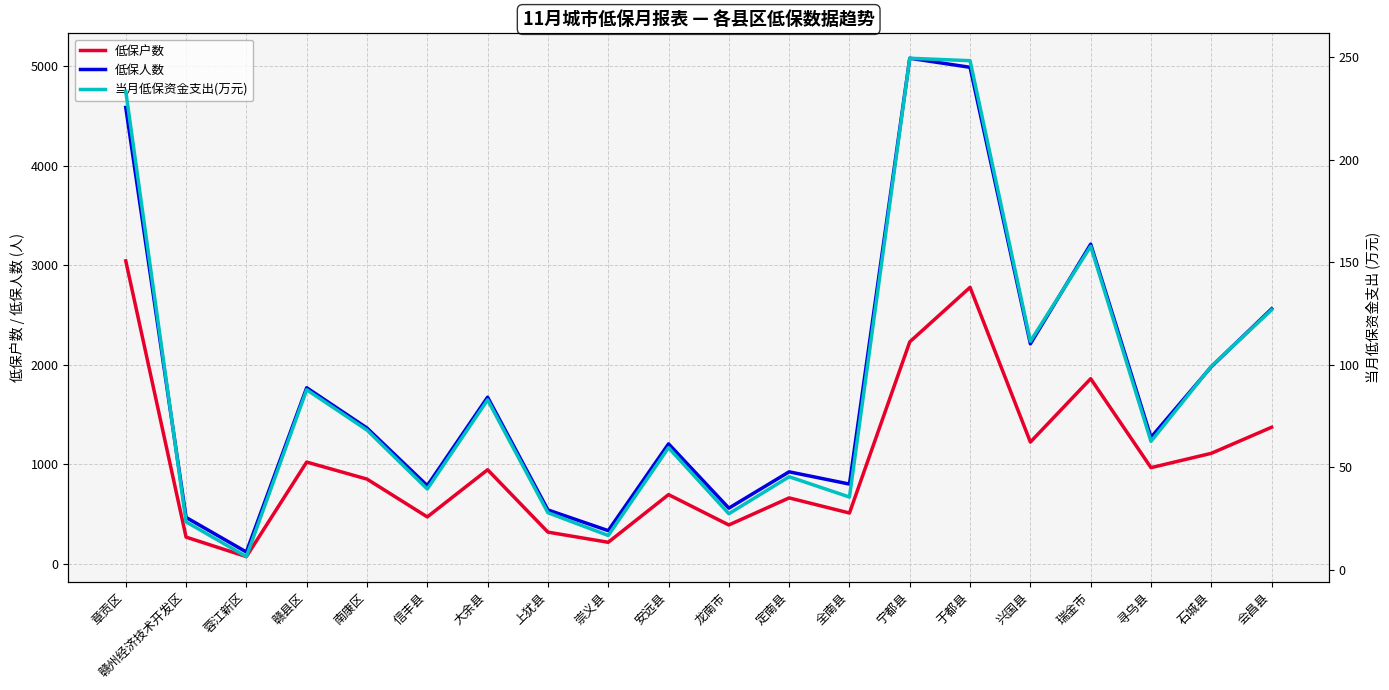

What is the label of the 6th point from the left?

信丰县